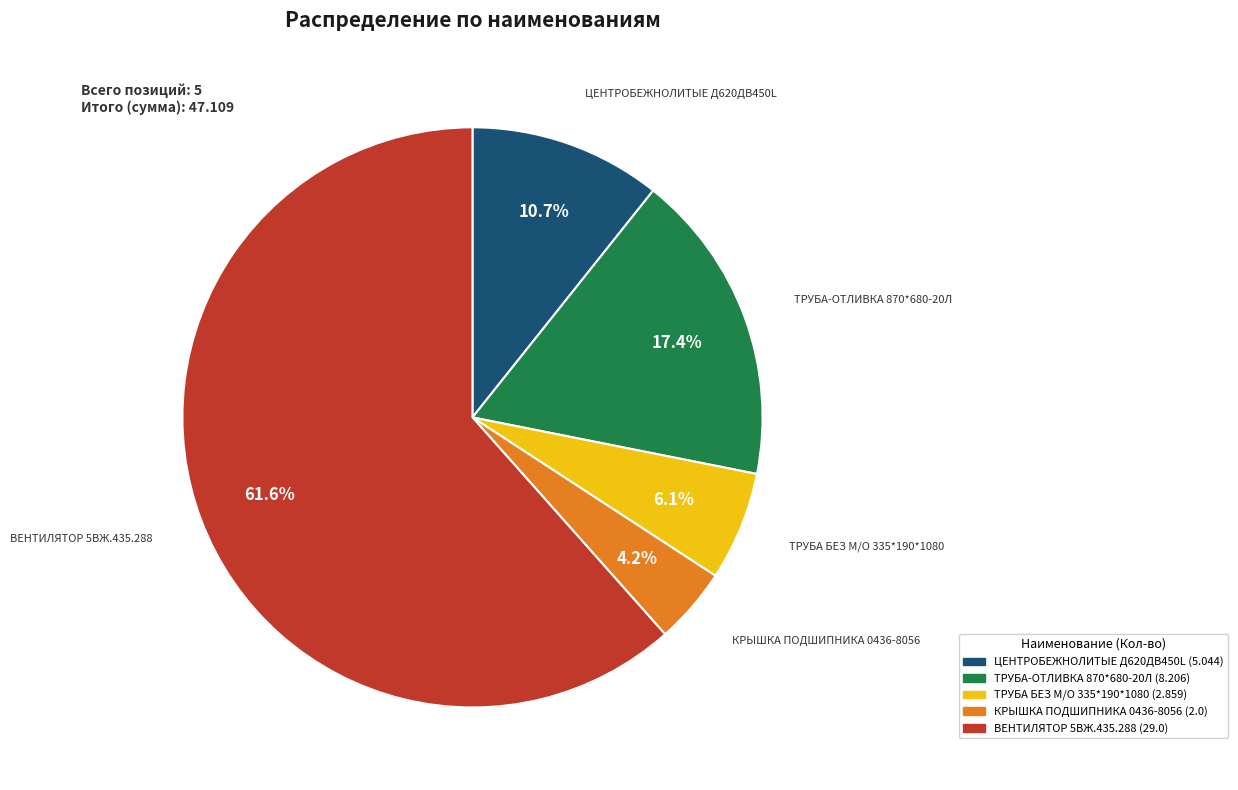

What is the smallest slice in the pie chart?

КРЫШКА ПОДШИПНИКА 0436-8056